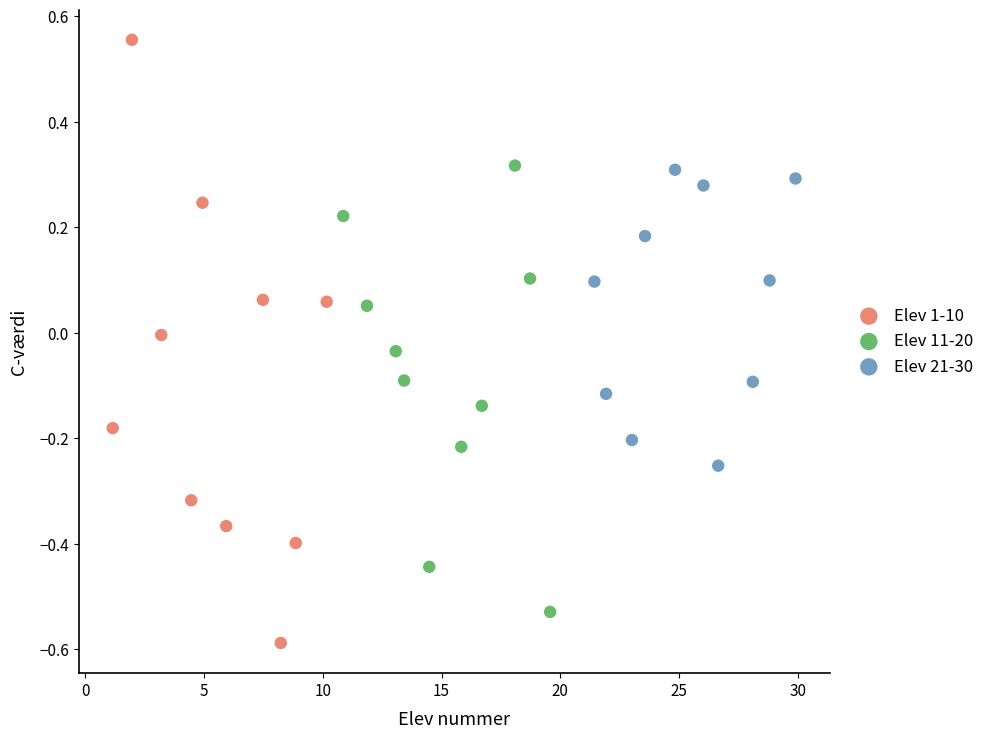

Which series reaches the minimum Y coordinate?

Elev 1-10